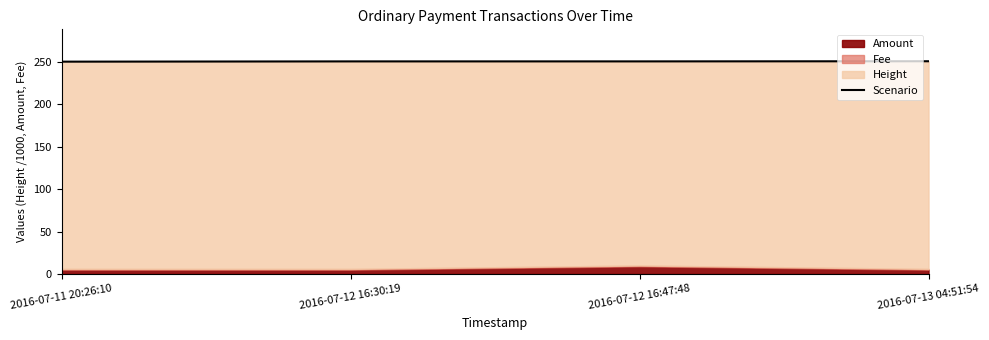

What is the sum of all values?

1002.6